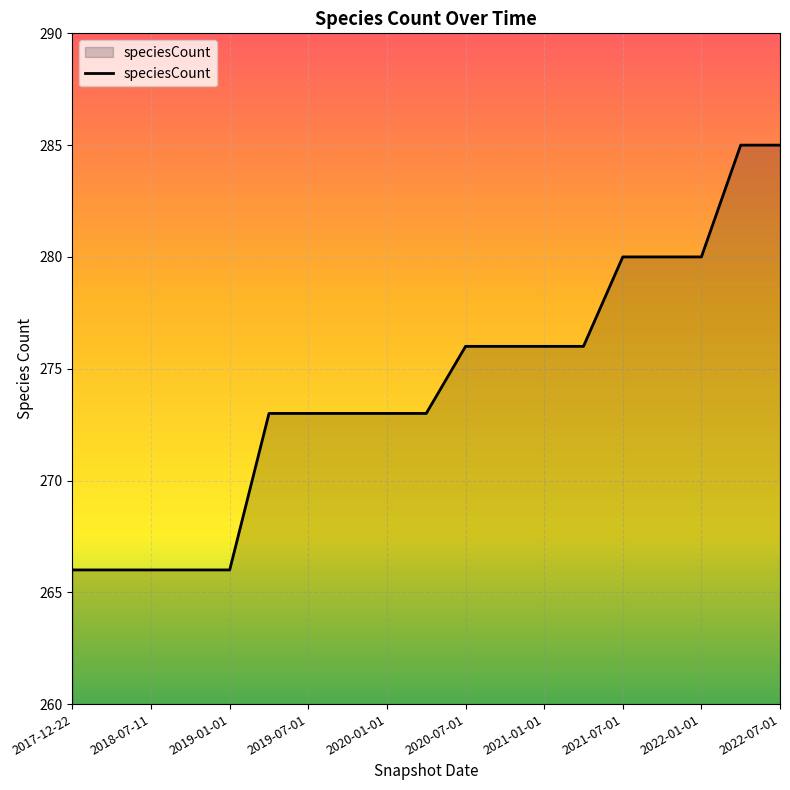

What is the maximum value shown in the chart?

285